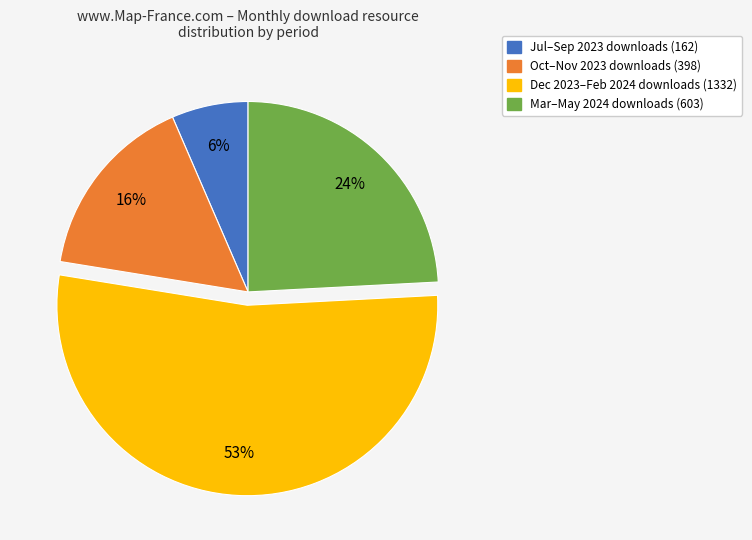

To the nearest percent, what is the average slice percentage?

25%